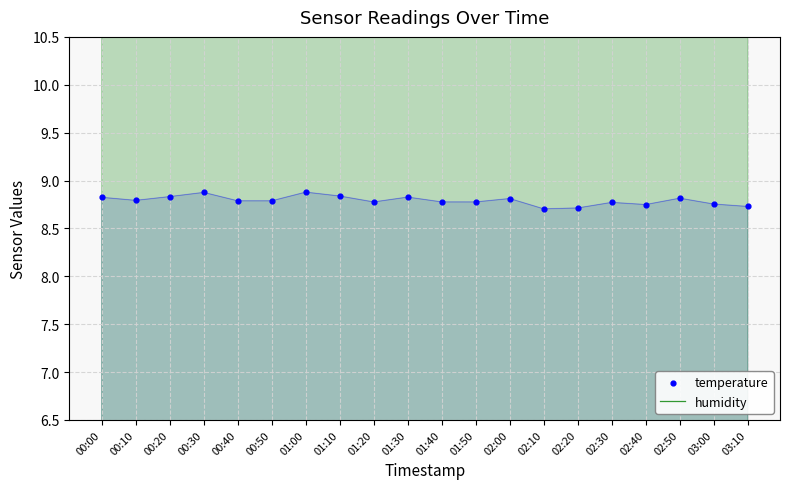

Is the value of temperature at 01:00 greater than the value of humidity at 02:40?

No